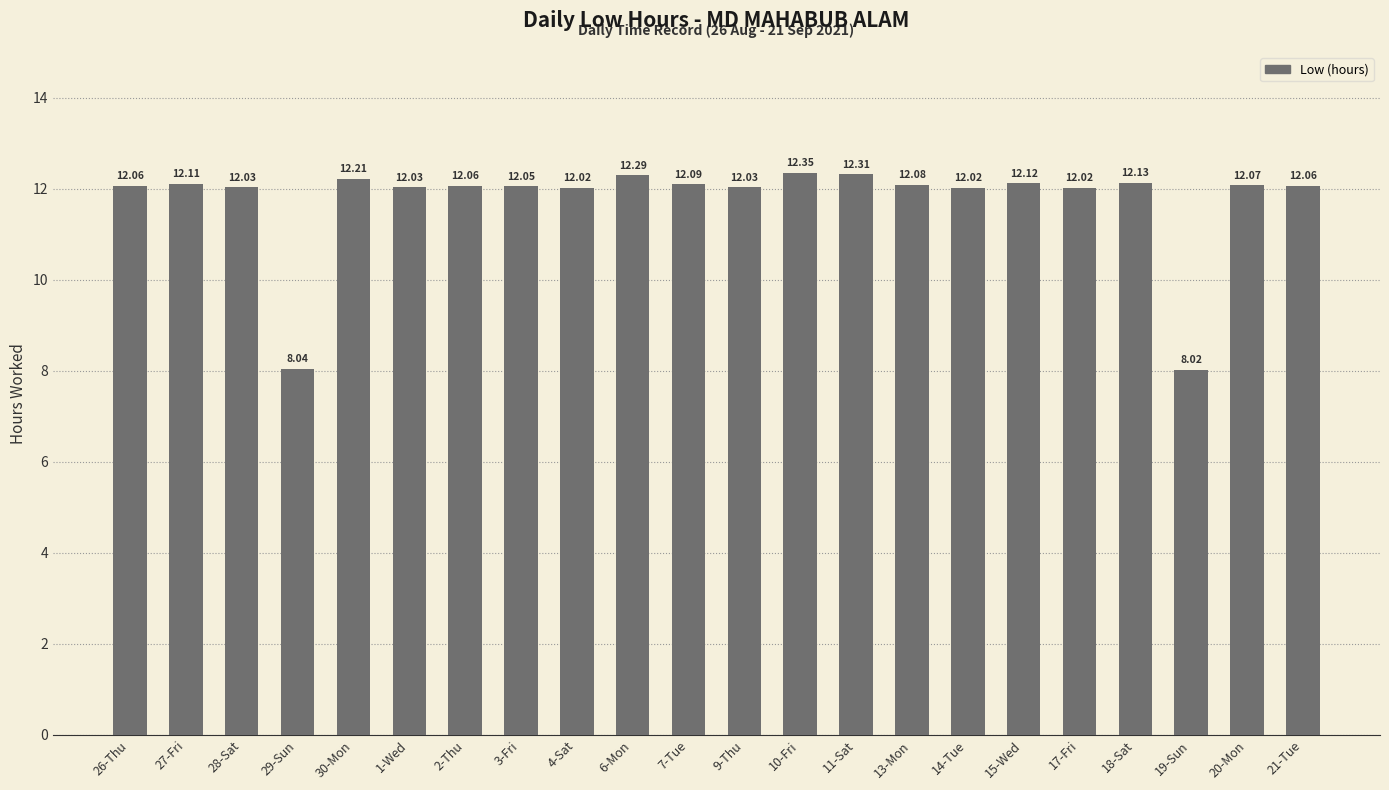

Between 2-Thu and 17-Fri, which is larger?

2-Thu